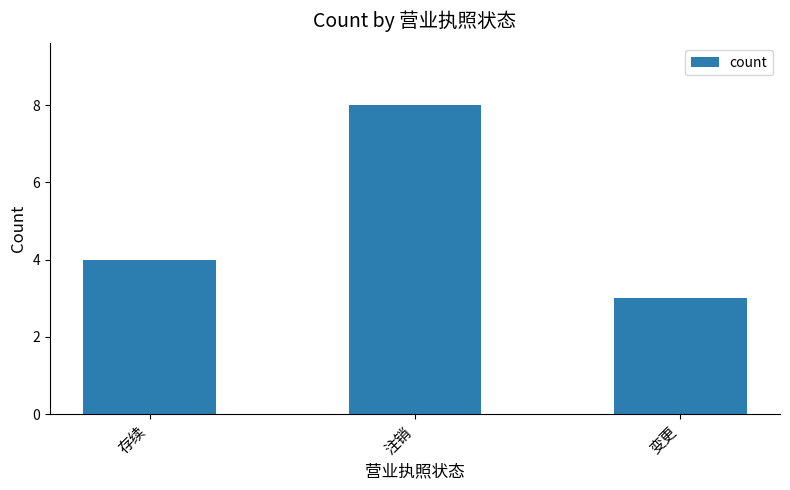

What is the sum of all values?

15